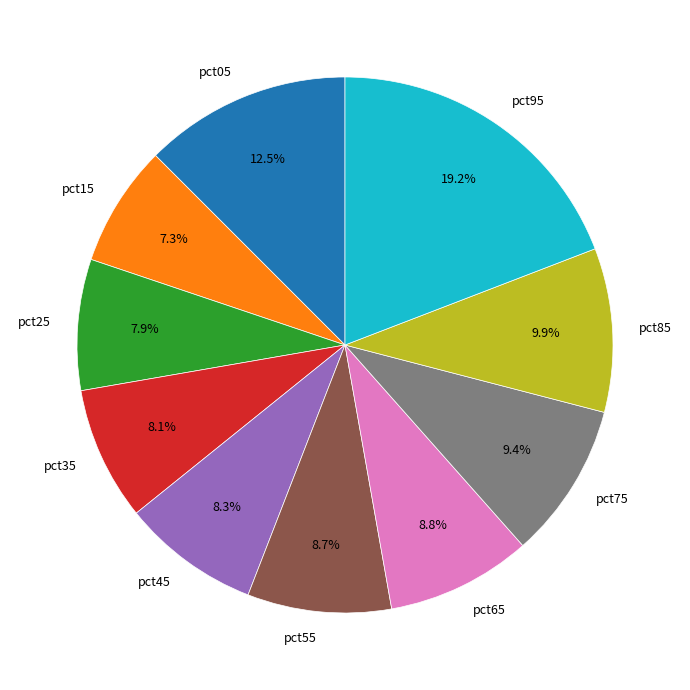

Is there any slice that represents more than half of the pie?

No